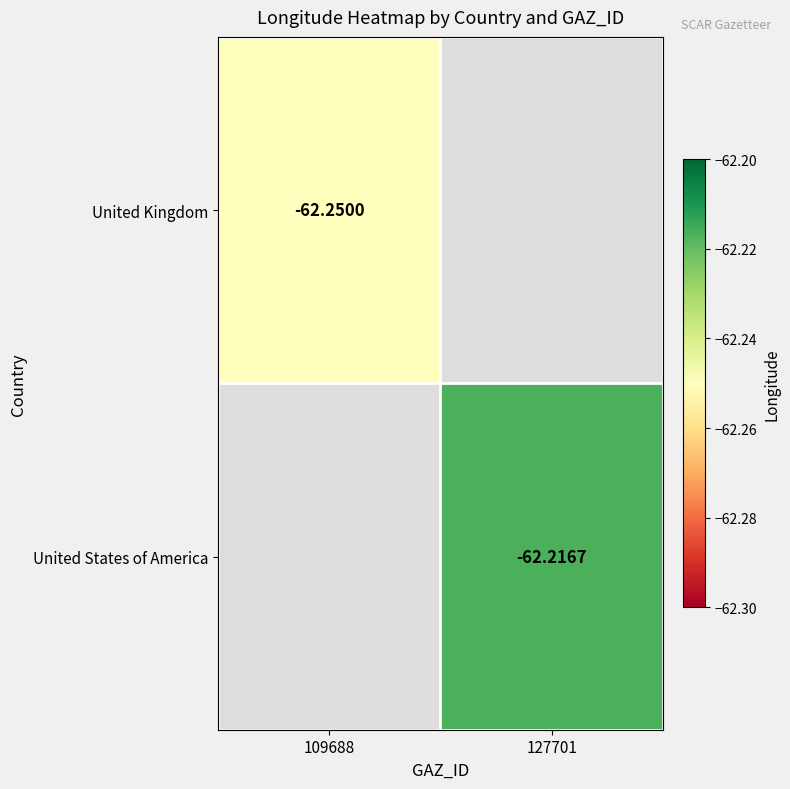

Between 109688 and 127701, which is larger?

127701